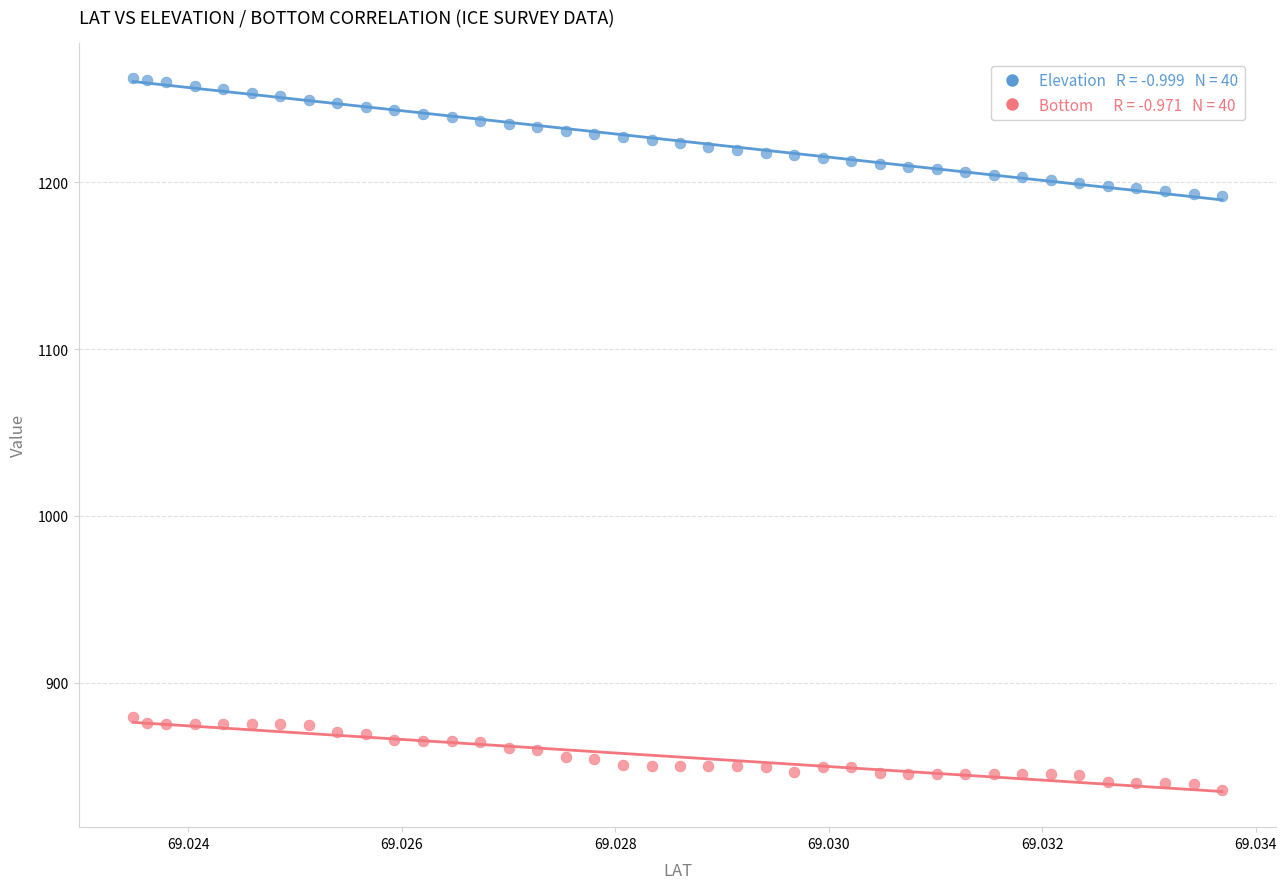

Across all data points, what is the range of Y values (max minus min)?

426.9